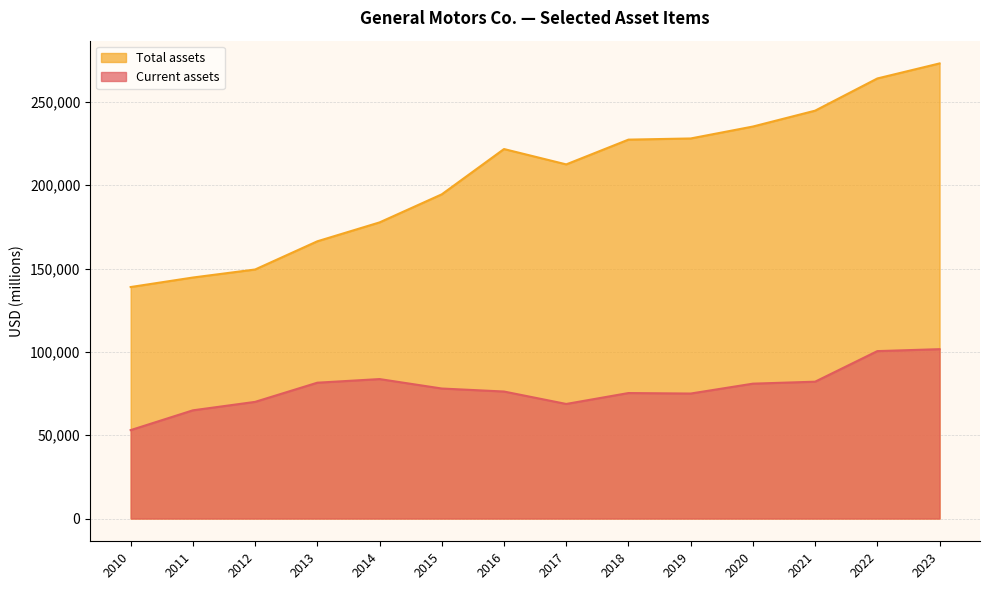

At how many categories does at least one series exceed 102789?

14